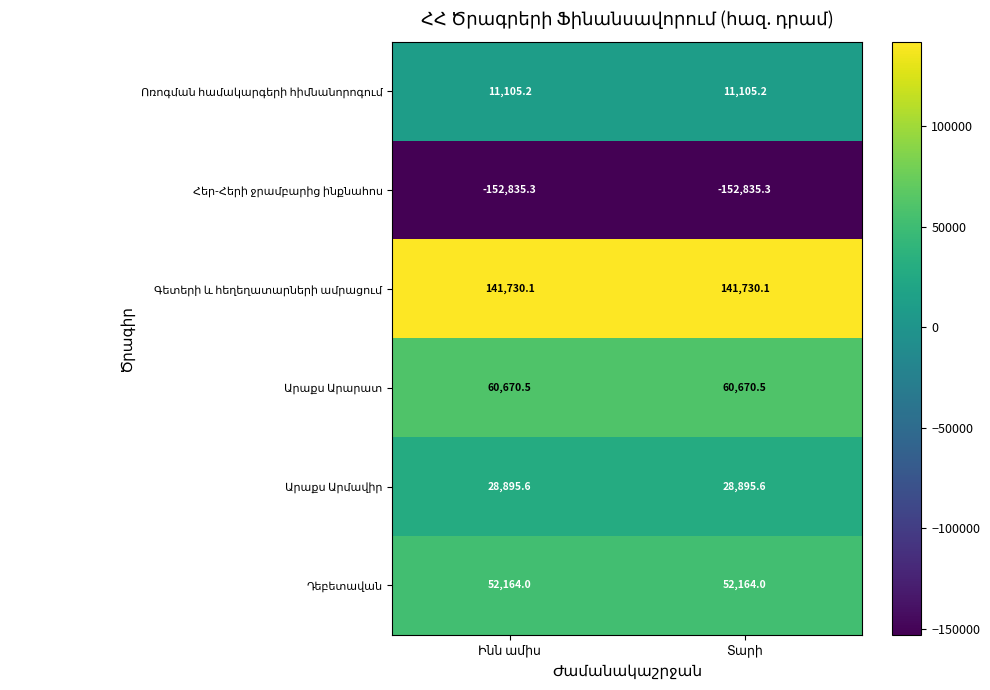

What is the greatest value displayed?

141730.1